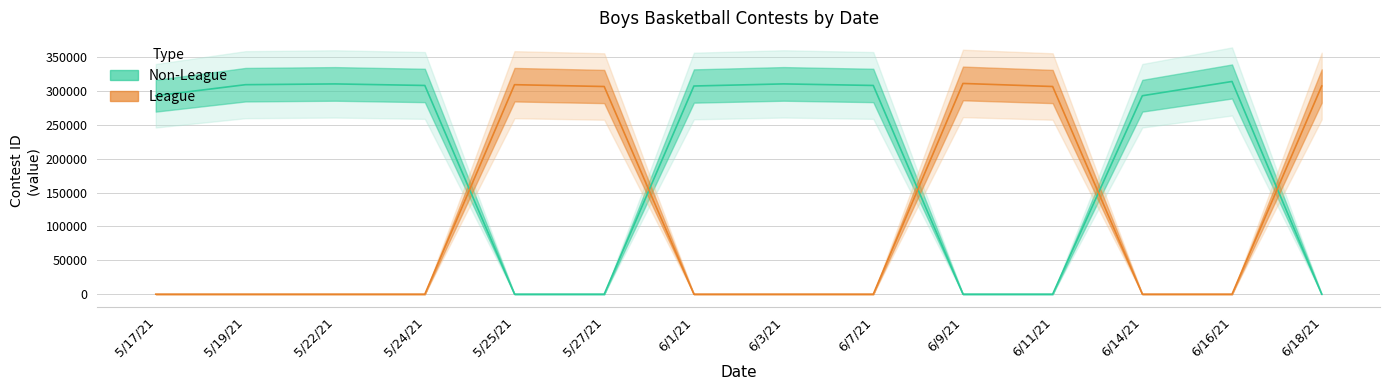

Which has a higher value, 6/11/21 or 5/17/21?

5/17/21